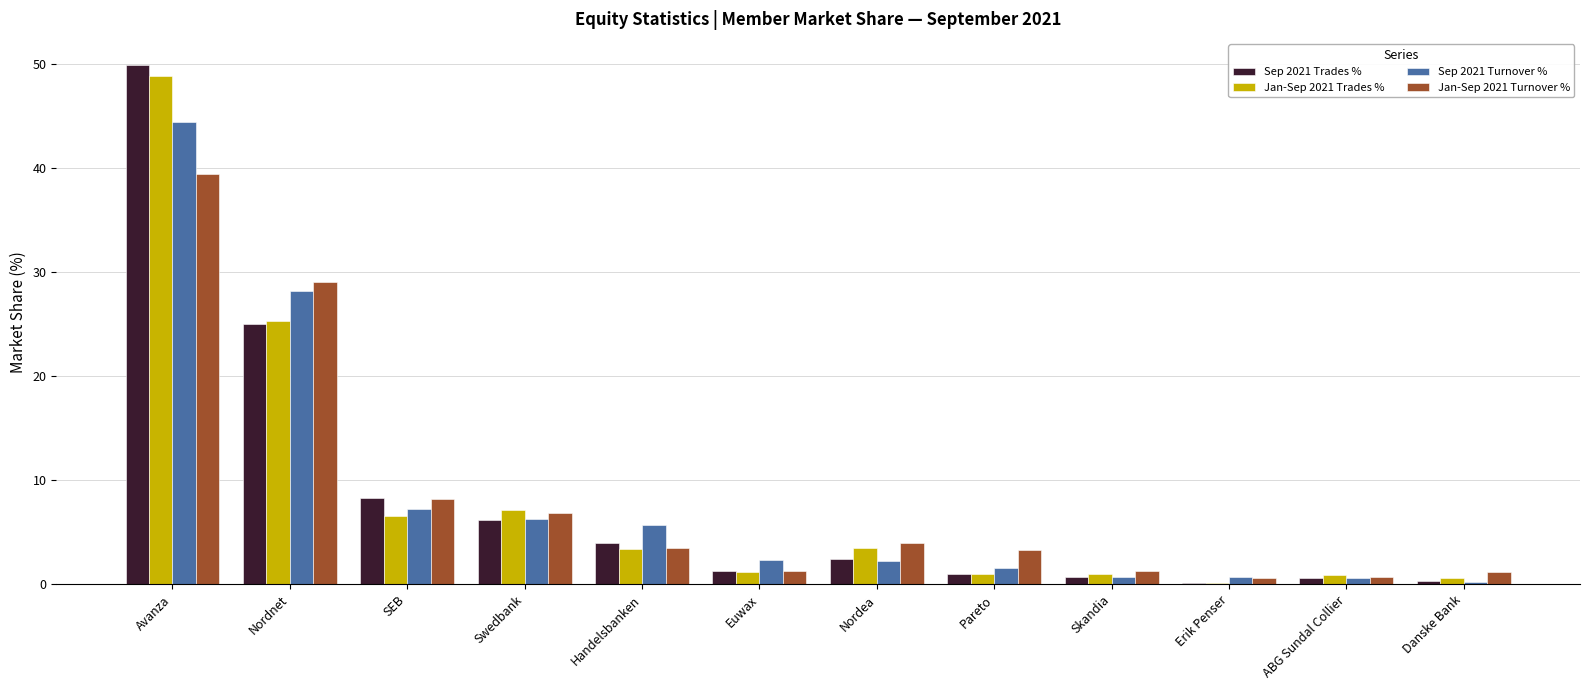

How many bars are there in total?

48